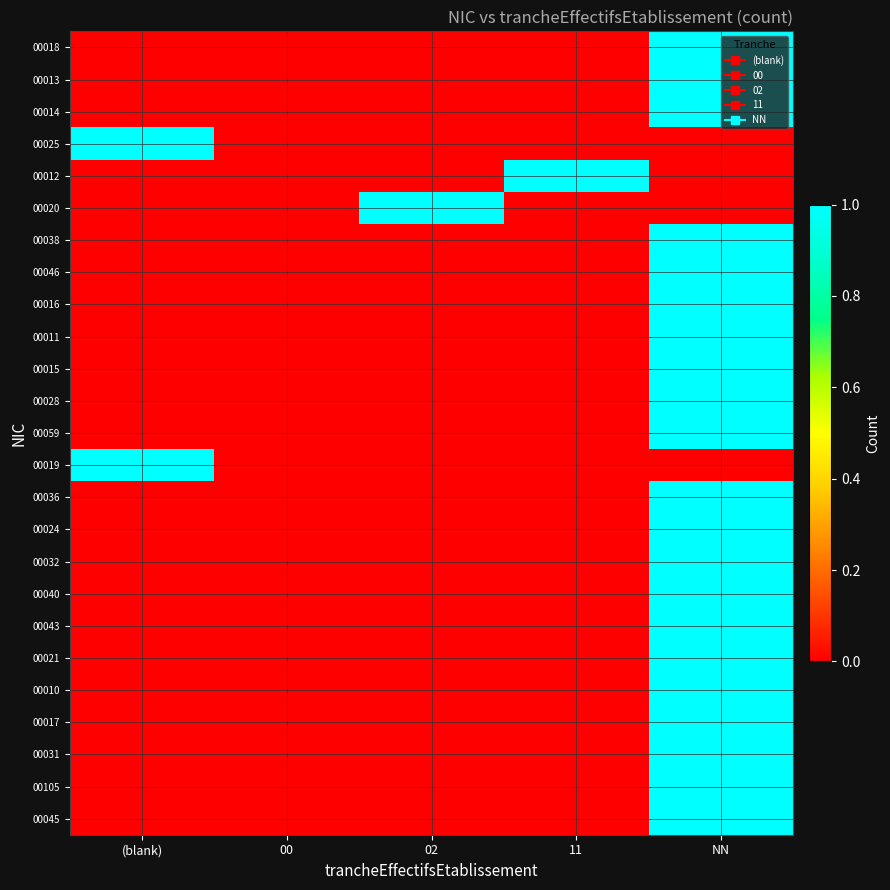

Which label corresponds to the largest value in the chart?

NN